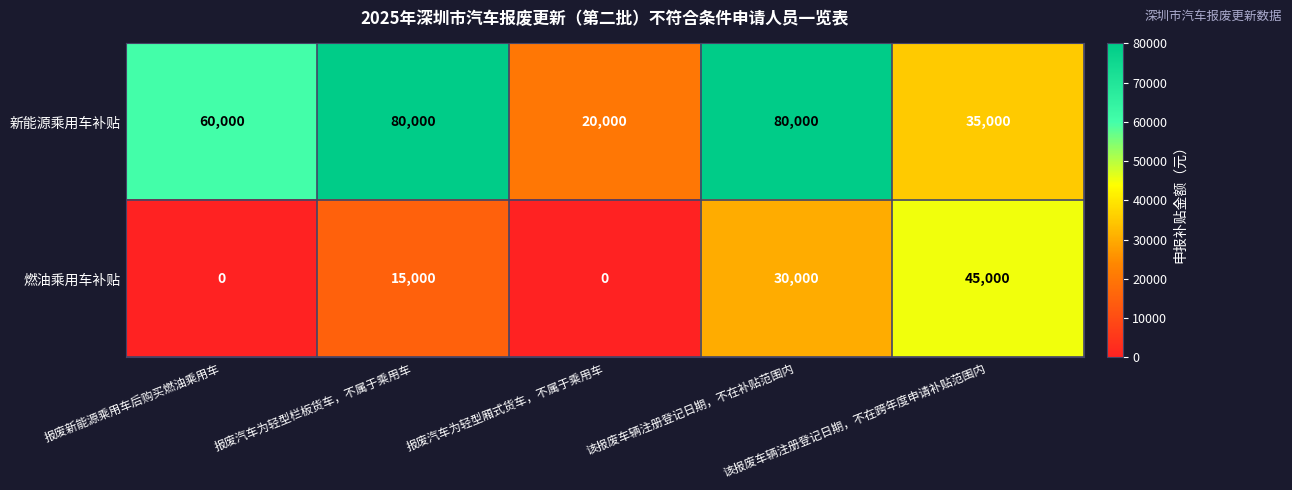

What is the maximum value shown in the chart?

80000